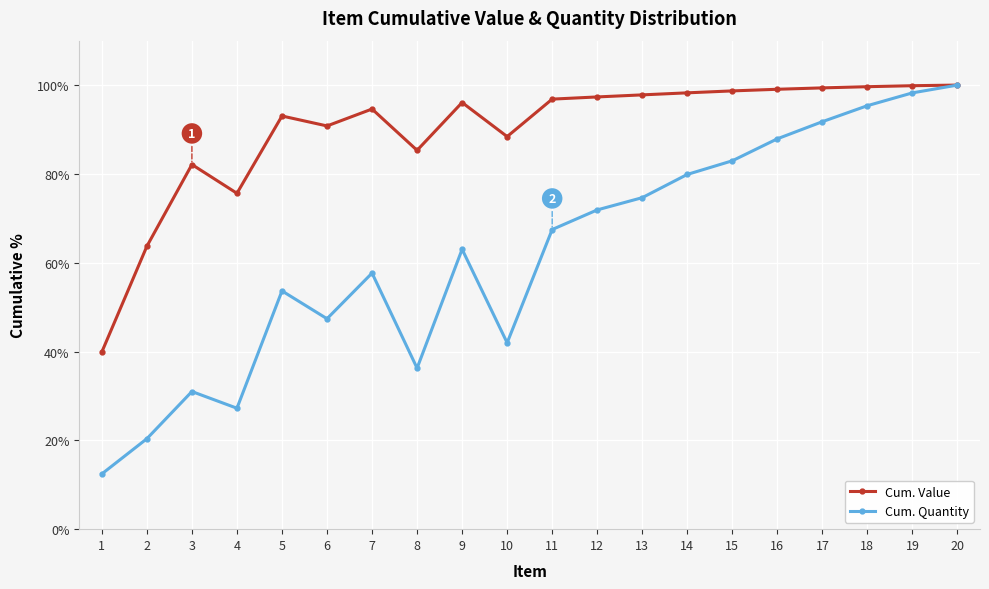

What is the smallest value displayed?

12.4